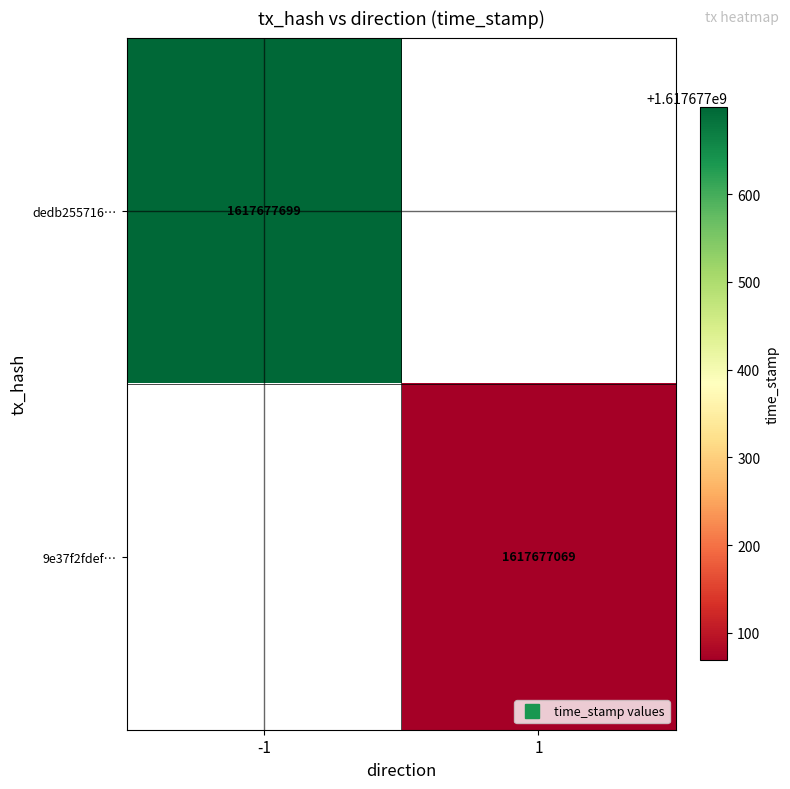

Which series has the widest spread of values?

dedb2557161f19a038b2aadd00094521fd68314